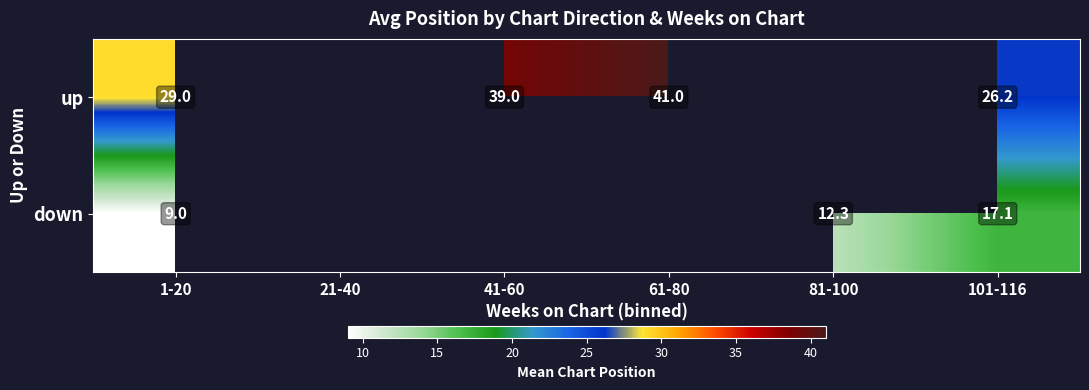

How many data points does each series have?

6